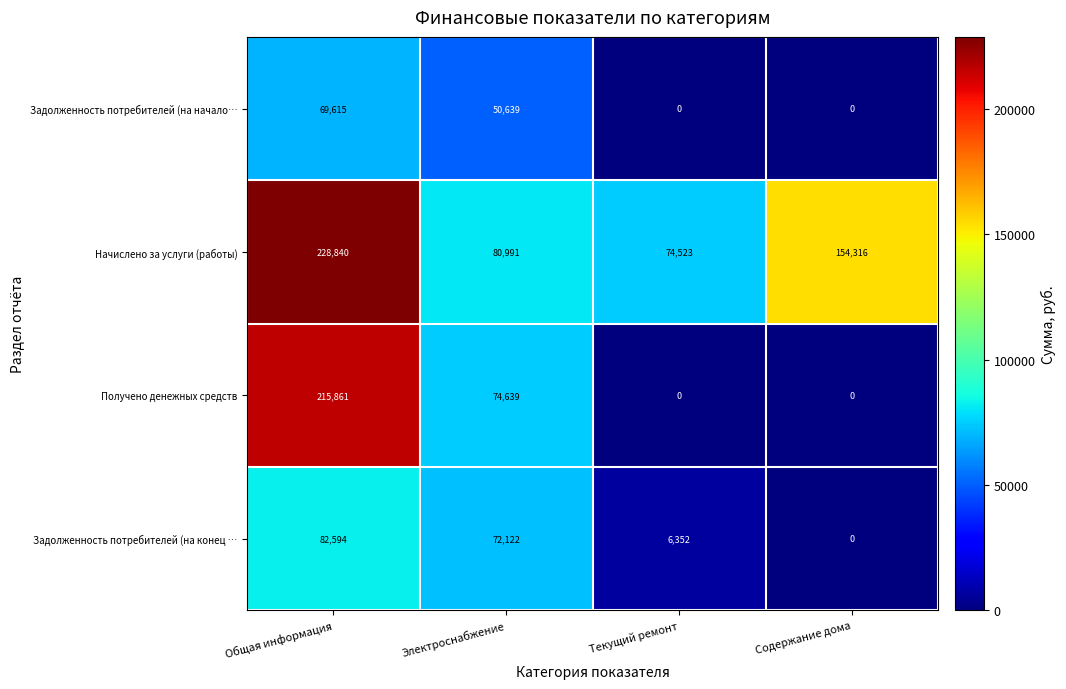

Reading left to right, transcribe all the data shown in this chart.

Задолженность потребителей (на начало…: Общая информация=69615	Электроснабжение=50639	Текущий ремонт=0	Содержание дома=0
Начислено за услуги (работы): Общая информация=228840	Электроснабжение=80991	Текущий ремонт=74523	Содержание дома=154316
Получено денежных средств: Общая информация=215861	Электроснабжение=74639	Текущий ремонт=0	Содержание дома=0
Задолженность потребителей (на конец …: Общая информация=82594	Электроснабжение=72122	Текущий ремонт=6352	Содержание дома=0